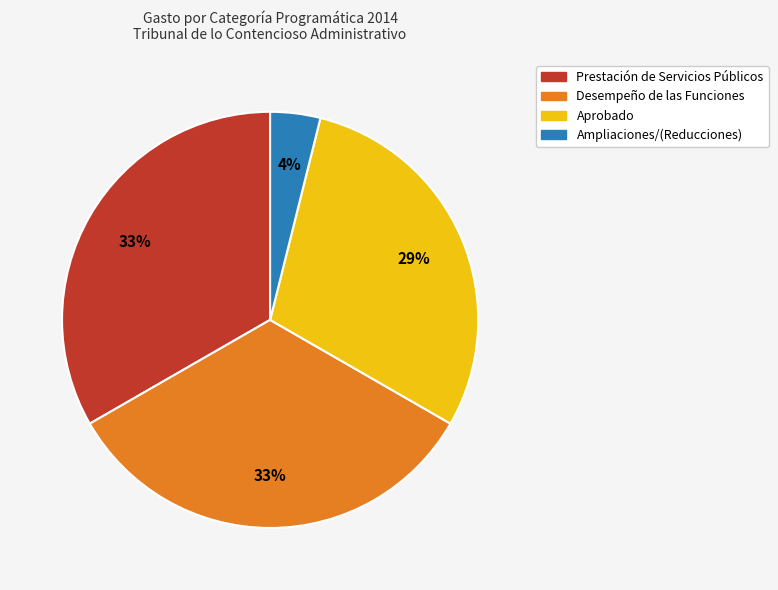

To the nearest percent, what is the average slice percentage?

25%